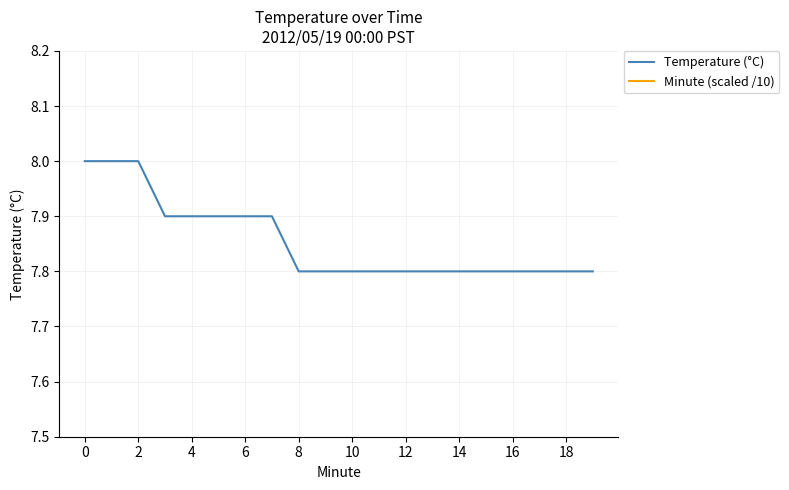

Reading left to right, list all the values displayed in this chart.

Temperature (°C): 8.0	8.0	8.0	7.9	7.9	7.9	7.9	7.9	7.8	7.8	7.8	7.8	7.8	7.8	7.8	7.8	7.8	7.8	7.8	7.8
Minute (scaled /10): 0.0	0.1	0.2	0.3	0.4	0.5	0.6	0.7	0.8	0.9	1.0	1.1	1.2	1.3	1.4	1.5	1.6	1.7	1.8	1.9